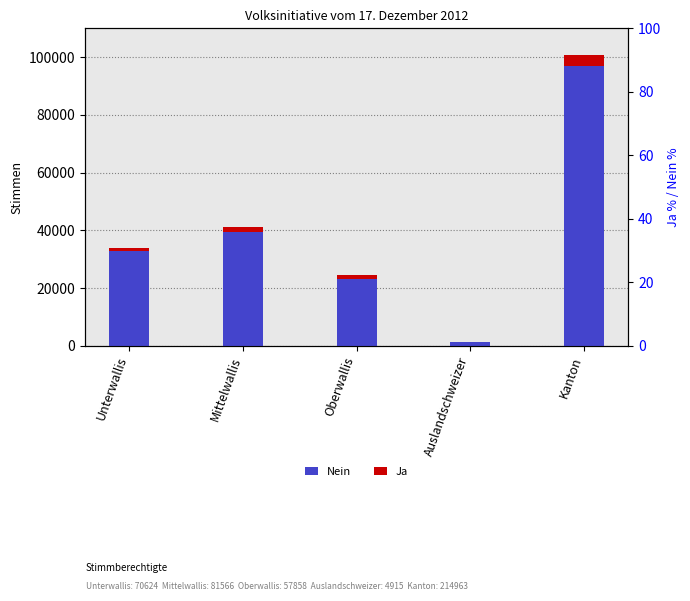

Which series has the widest spread of values?

Nein